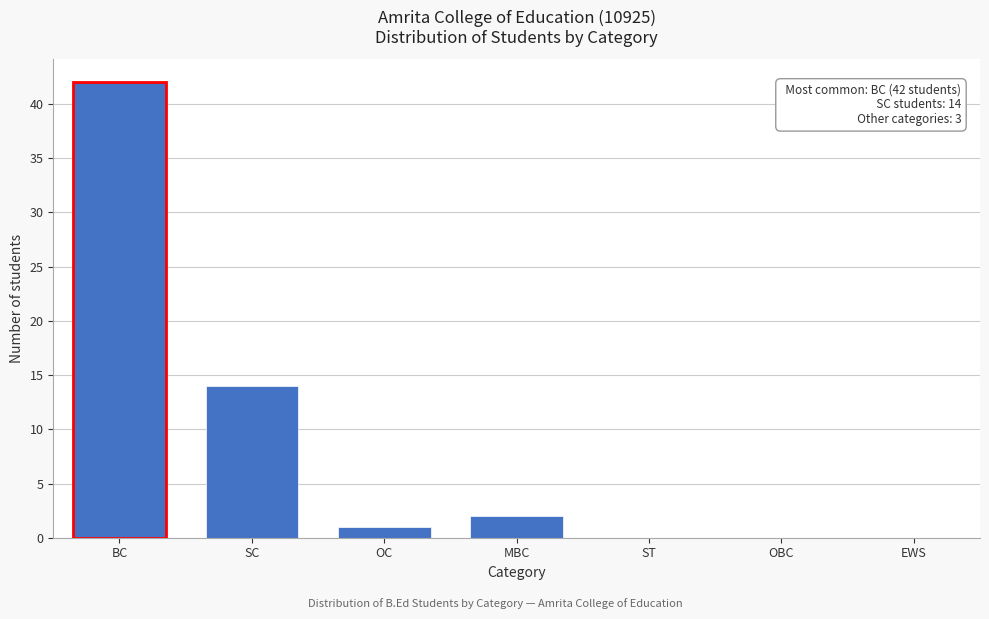

Reading left to right, what are all the values shown in this chart?

BC=42	SC=14	OC=1	MBC=2	ST=0	OBC=0	EWS=0